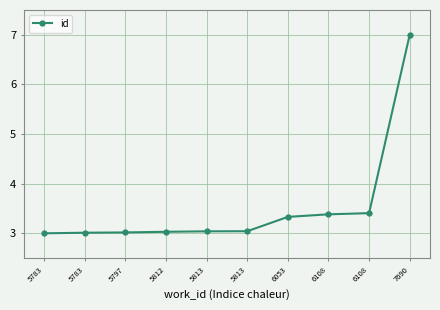

Does the chart have visible grid lines?

Yes